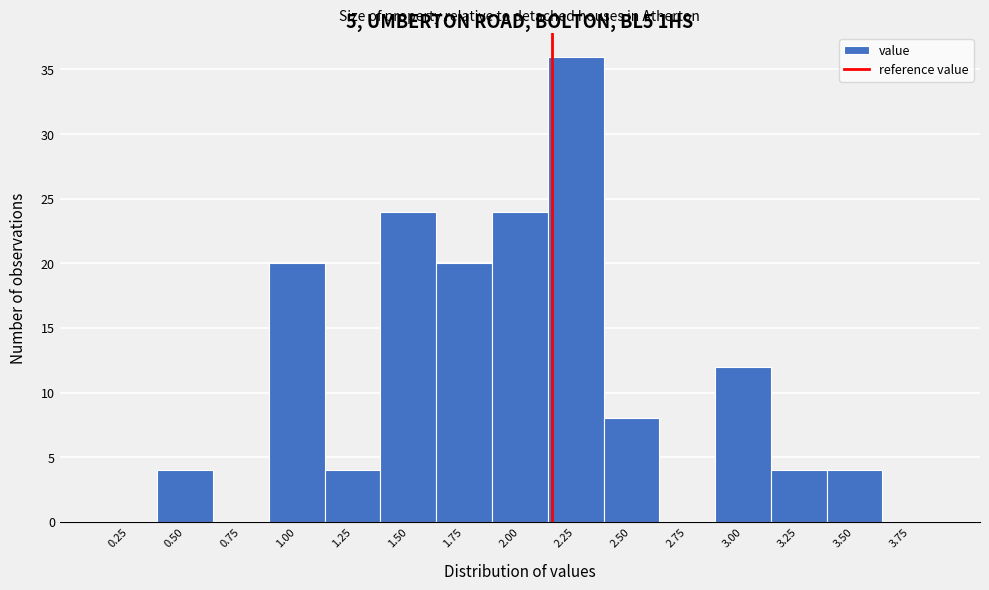

Reading left to right, transcribe all the data shown in this chart.

0.25=0	0.50=4	0.75=0	1.00=20	1.25=4	1.50=24	1.75=20	2.00=24	2.25=36	2.50=8	2.75=0	3.00=12	3.25=4	3.50=4	3.75=0